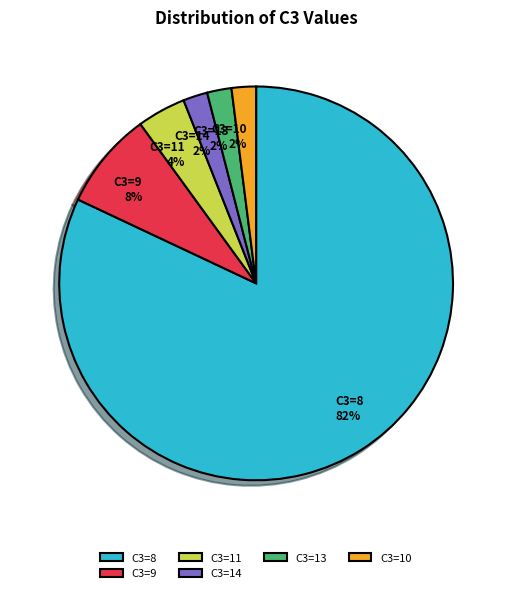

Do C3=13 and C3=9 together represent more than half of the pie?

No